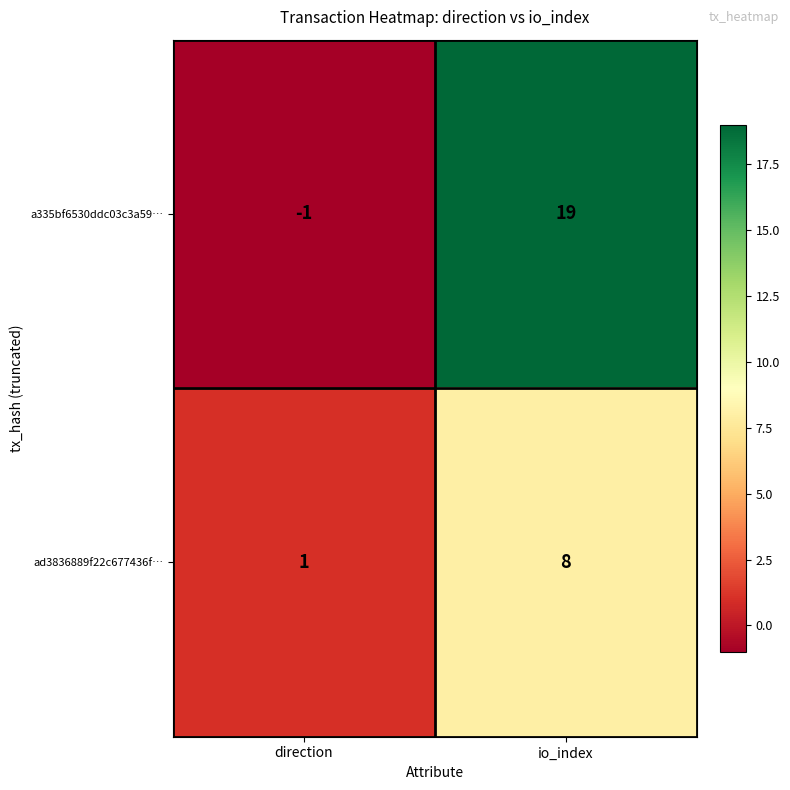

The value of ad3836889f22c677436f… at direction is 1. True or false?

True